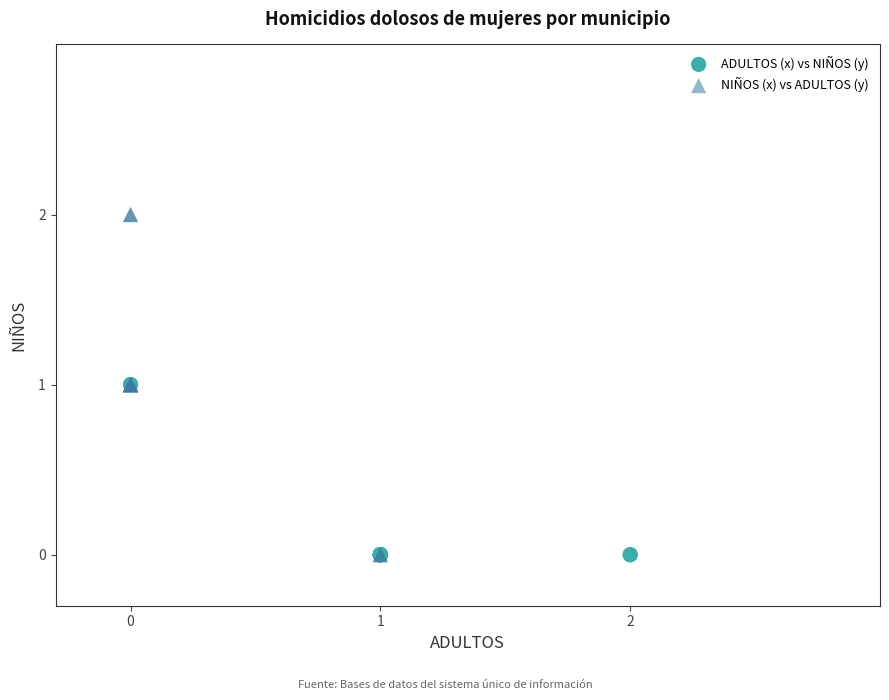

Which series reaches the maximum Y coordinate?

NIÑOS (x) vs ADULTOS (y)